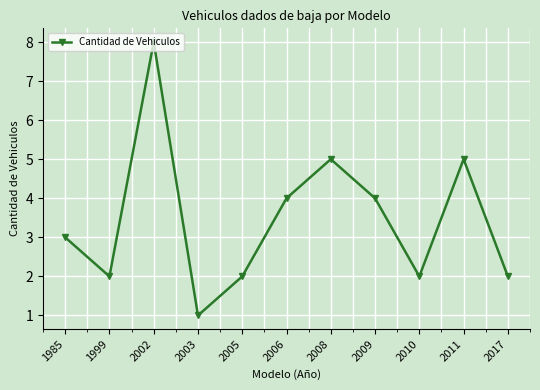

What is the difference between the maximum and minimum values?

7